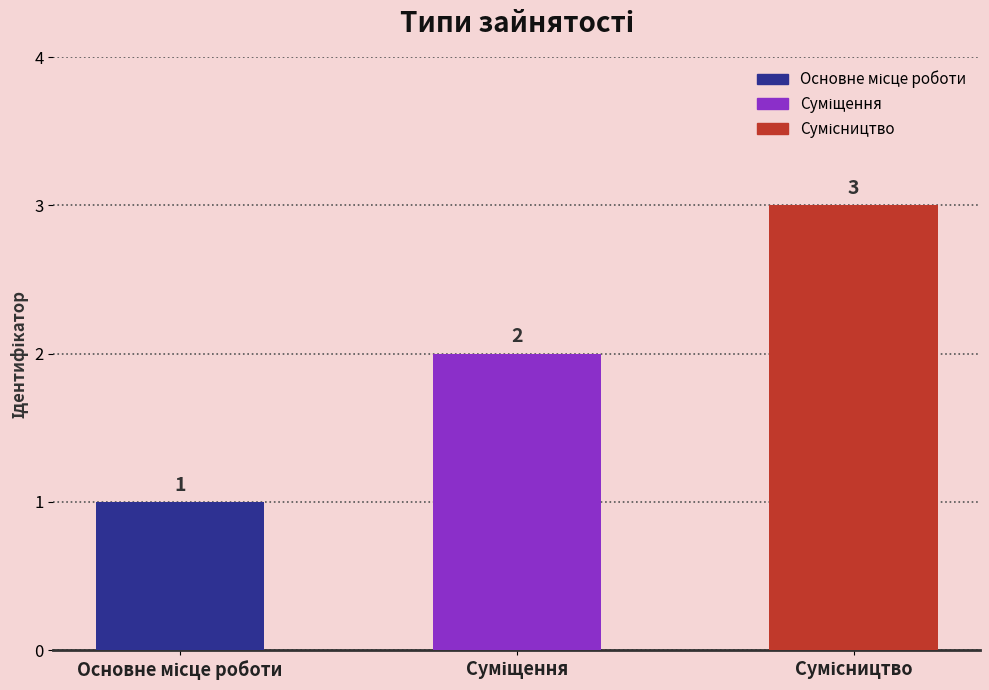

What position from the left is Основне місце роботи?

1